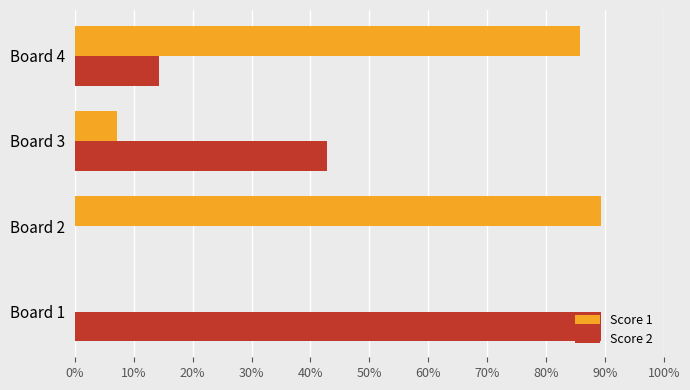

What are all the series names shown in the legend?

Score 1, Score 2